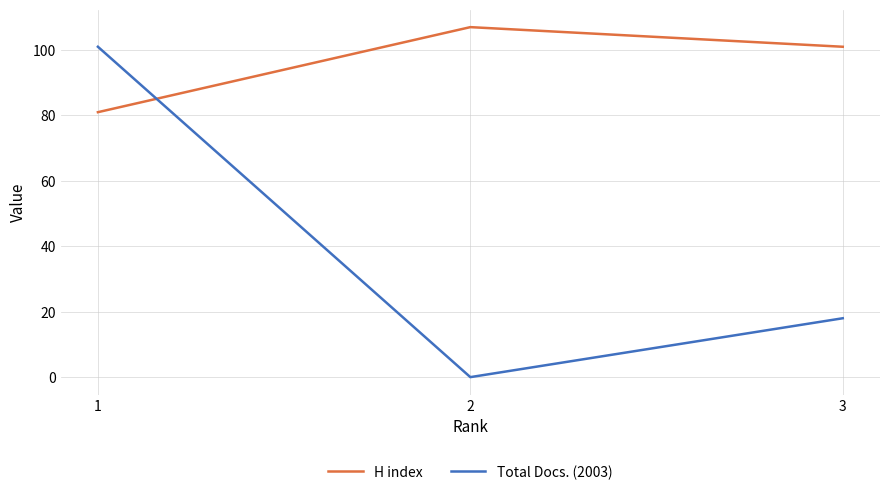

The Total Docs. (2003) series shows 18 at 3. True or false?

True